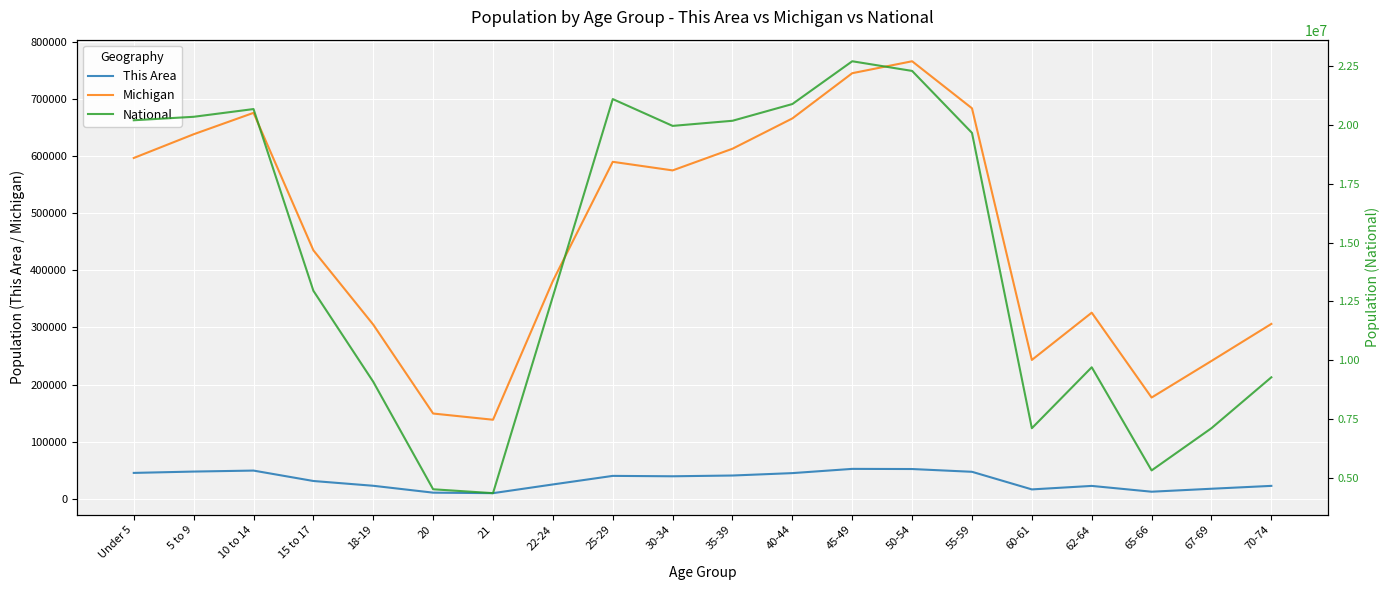

What is the difference between the Michigan values at 22-24 and 25-29?

208345